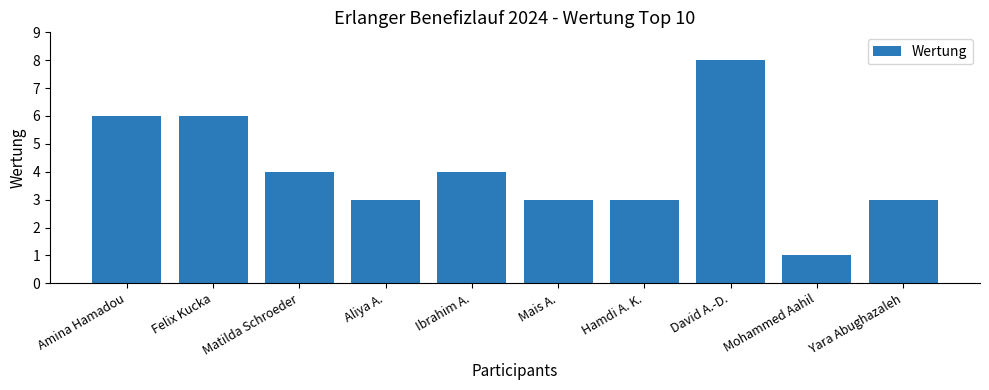

Reading right to left, list all the values displayed in this chart.

3	1	8	3	3	4	3	4	6	6